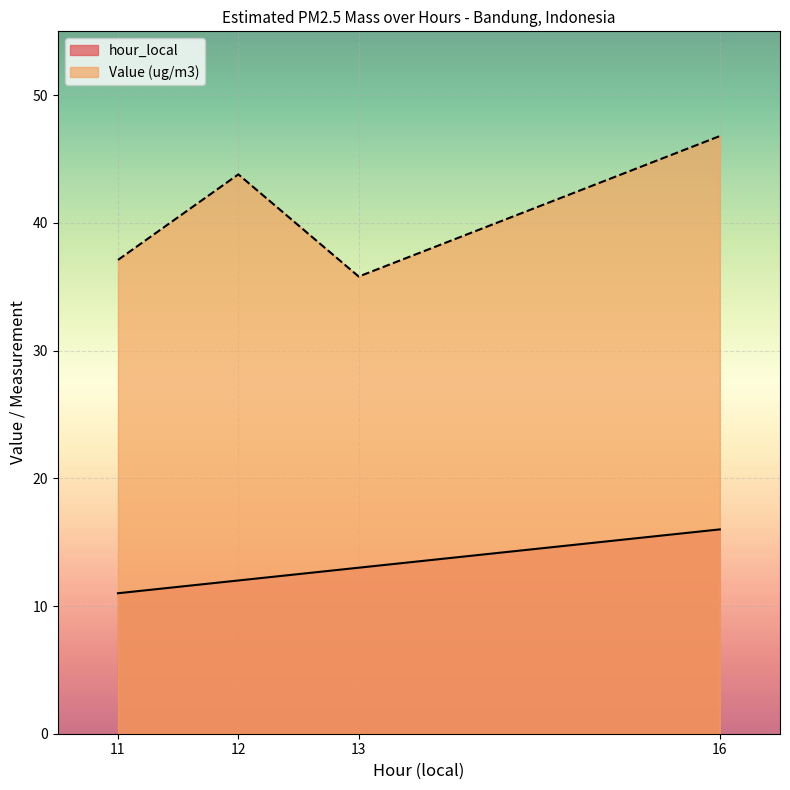

What is the difference between the second highest and second lowest values in the hour_local series?

1.0